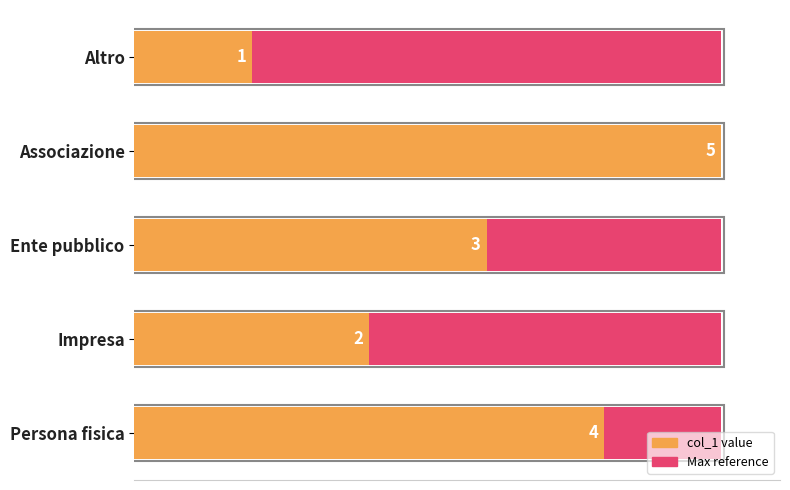

The value of col_1 at Associazione is 6.5. True or false?

False